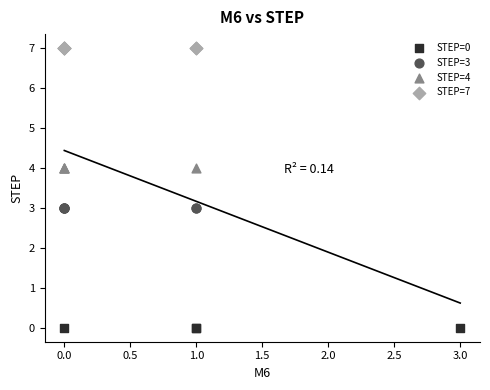

Which series reaches the maximum Y coordinate?

STEP=7